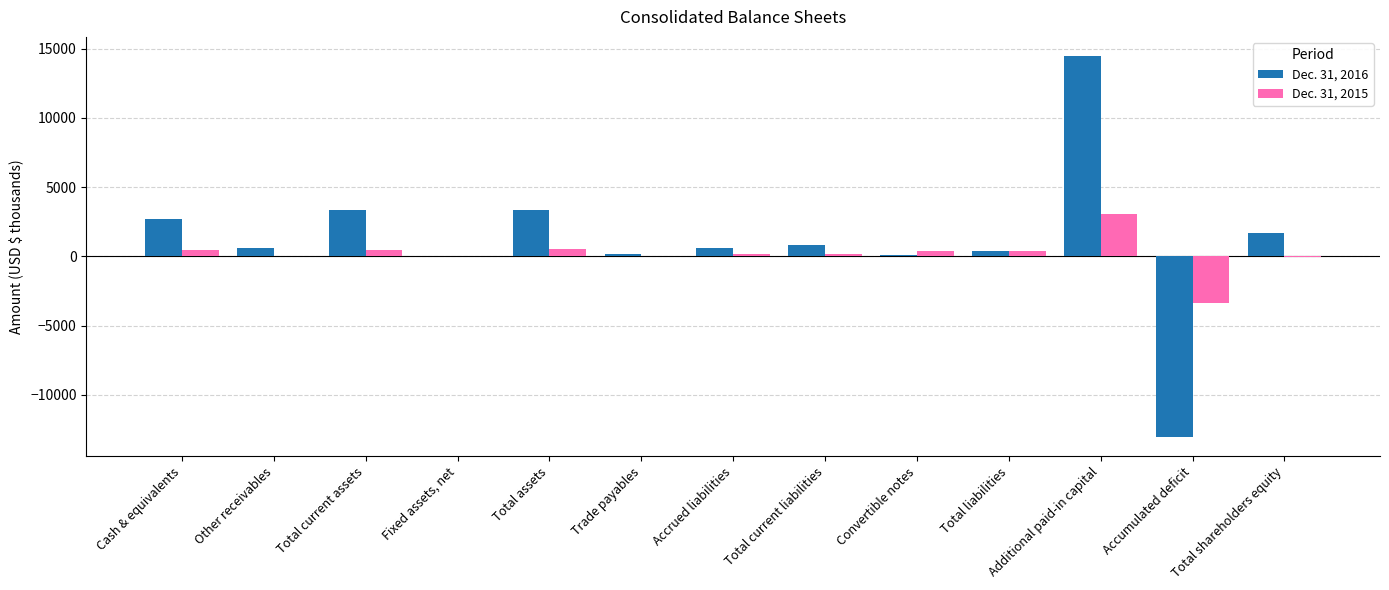

What is the approximate value of Dec. 31, 2015 at Total shareholders equity?

-64